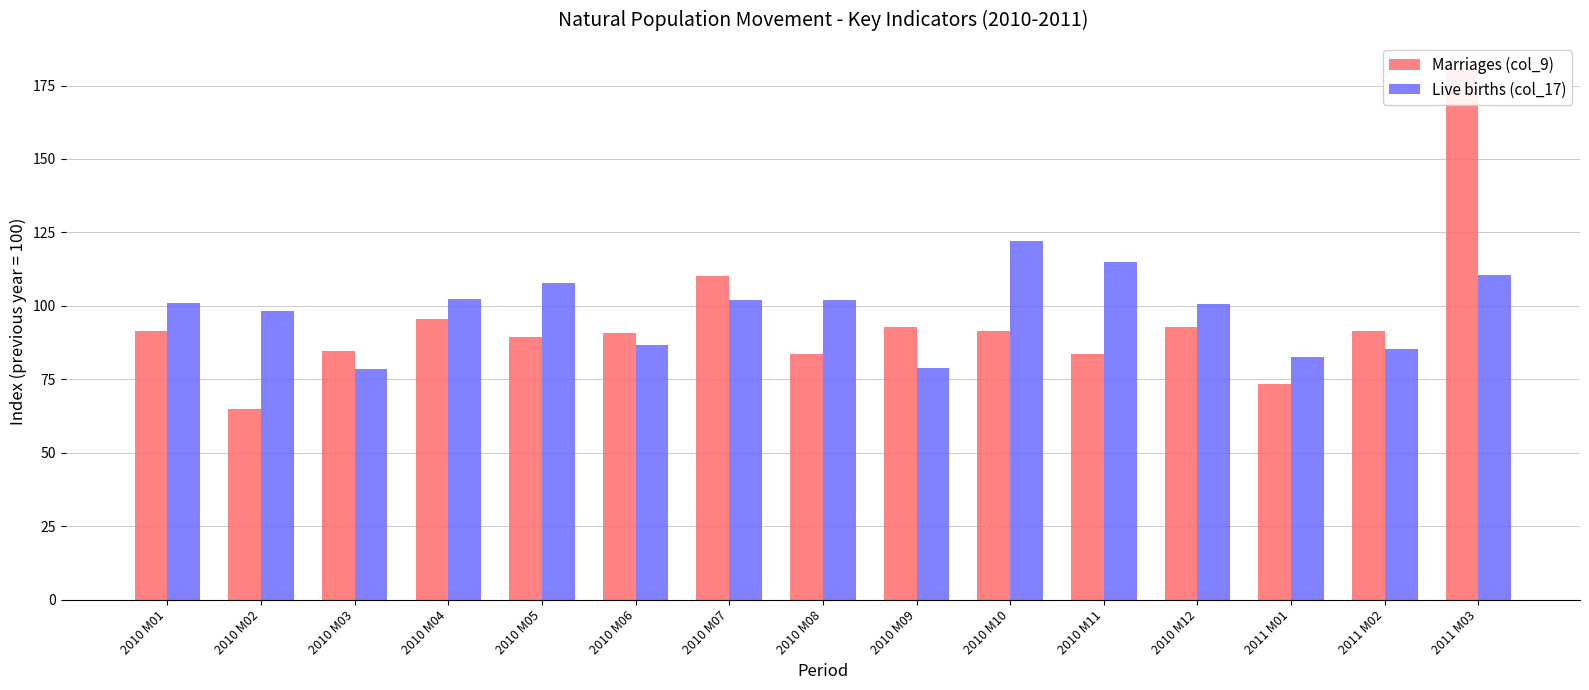

What is the value of the Marriages (col_9) bar at the 5th from the left?

89.4